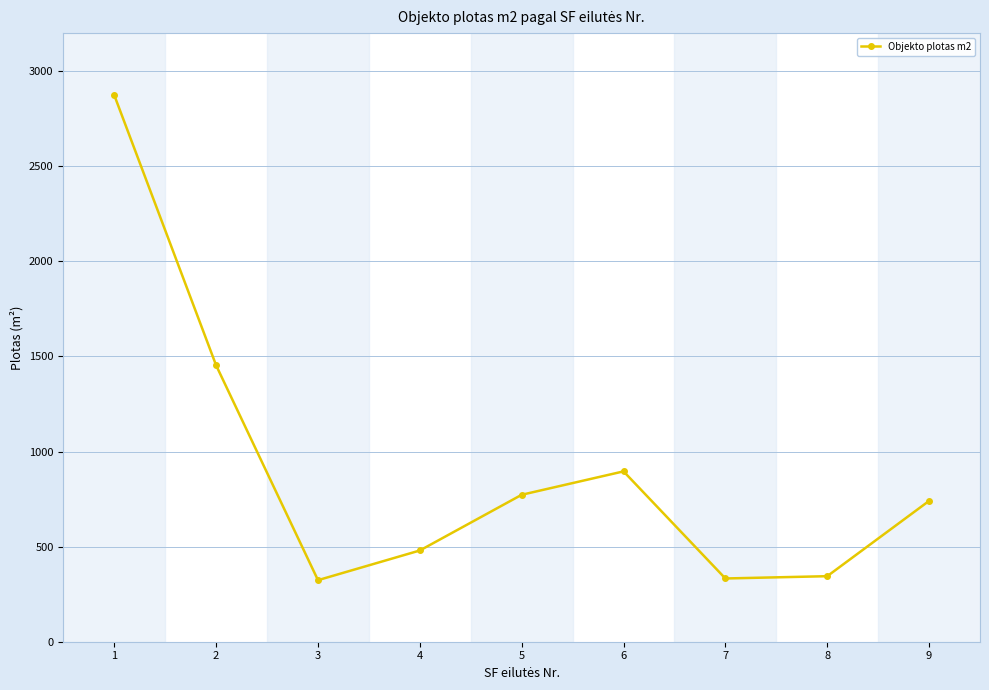

What is the average value?

912.8